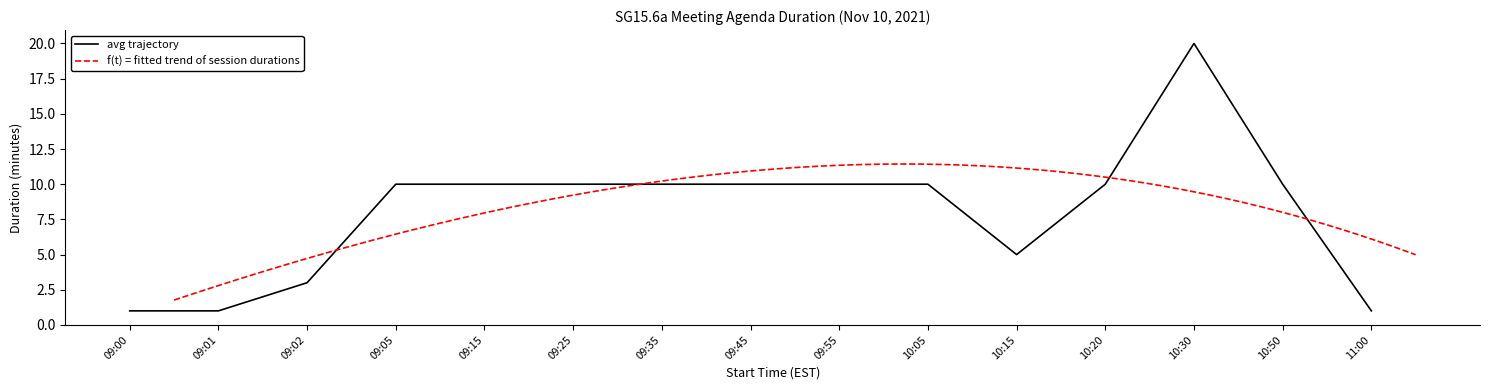

The value at 10:20 is 10. True or false?

True